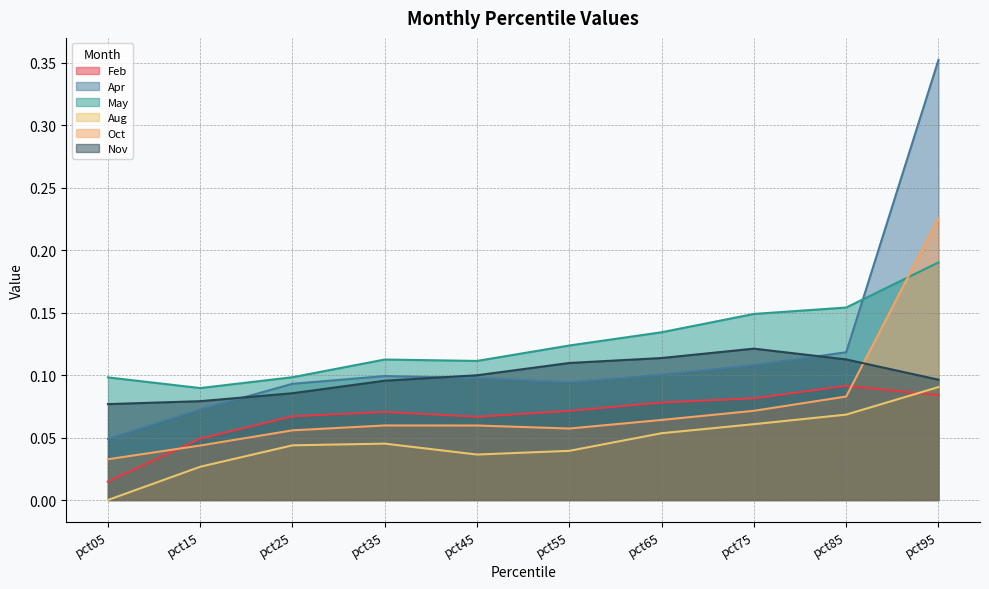

Reading left to right, extract all data points from this chart.

Feb: 0.0	0.0	0.1	0.1	0.1	0.1	0.1	0.1	0.1	0.1
Apr: 0.0	0.1	0.1	0.1	0.1	0.1	0.1	0.1	0.1	0.4
May: 0.1	0.1	0.1	0.1	0.1	0.1	0.1	0.1	0.2	0.2
Aug: 0.0	0.0	0.0	0.0	0.0	0.0	0.1	0.1	0.1	0.1
Oct: 0.0	0.0	0.1	0.1	0.1	0.1	0.1	0.1	0.1	0.2
Nov: 0.1	0.1	0.1	0.1	0.1	0.1	0.1	0.1	0.1	0.1